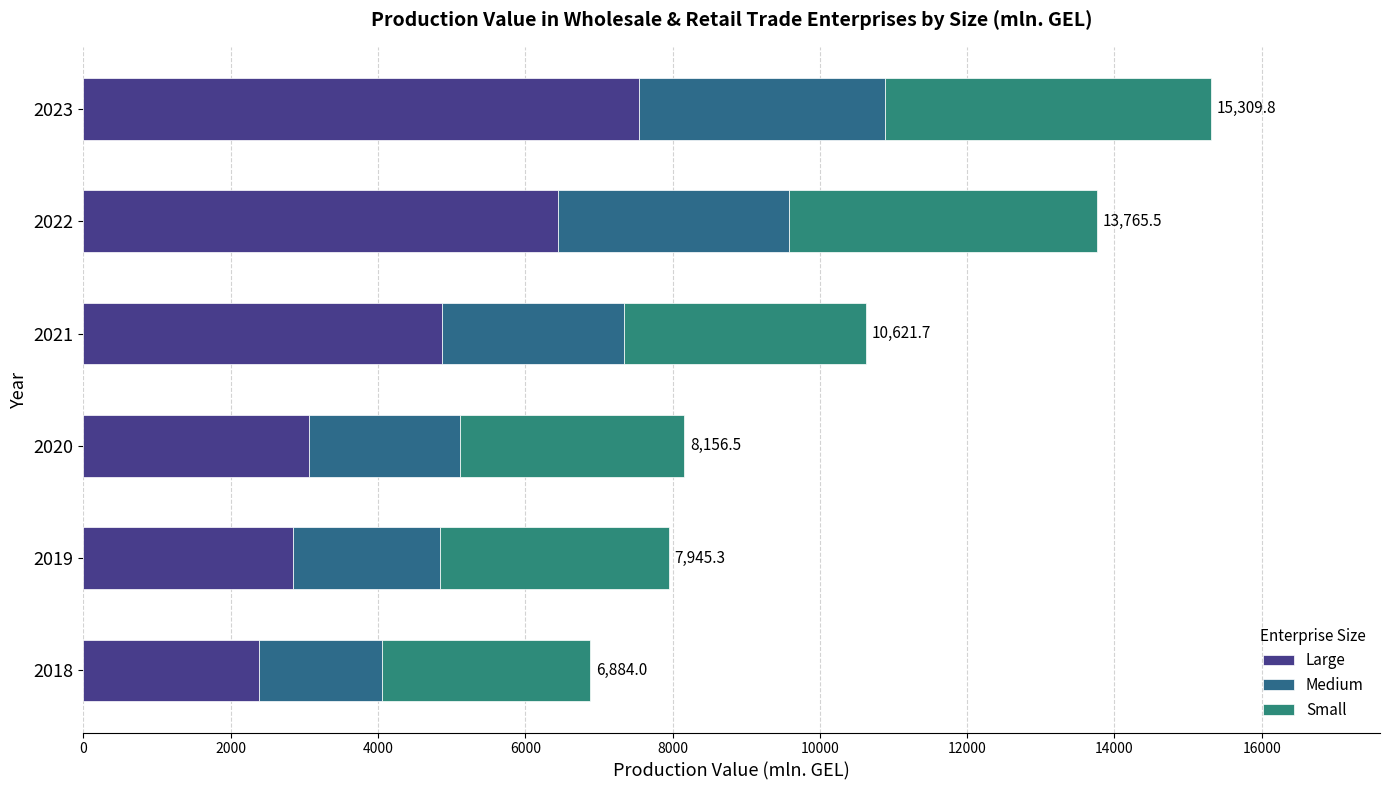

At how many categories does at least one series exceed 2588?

6